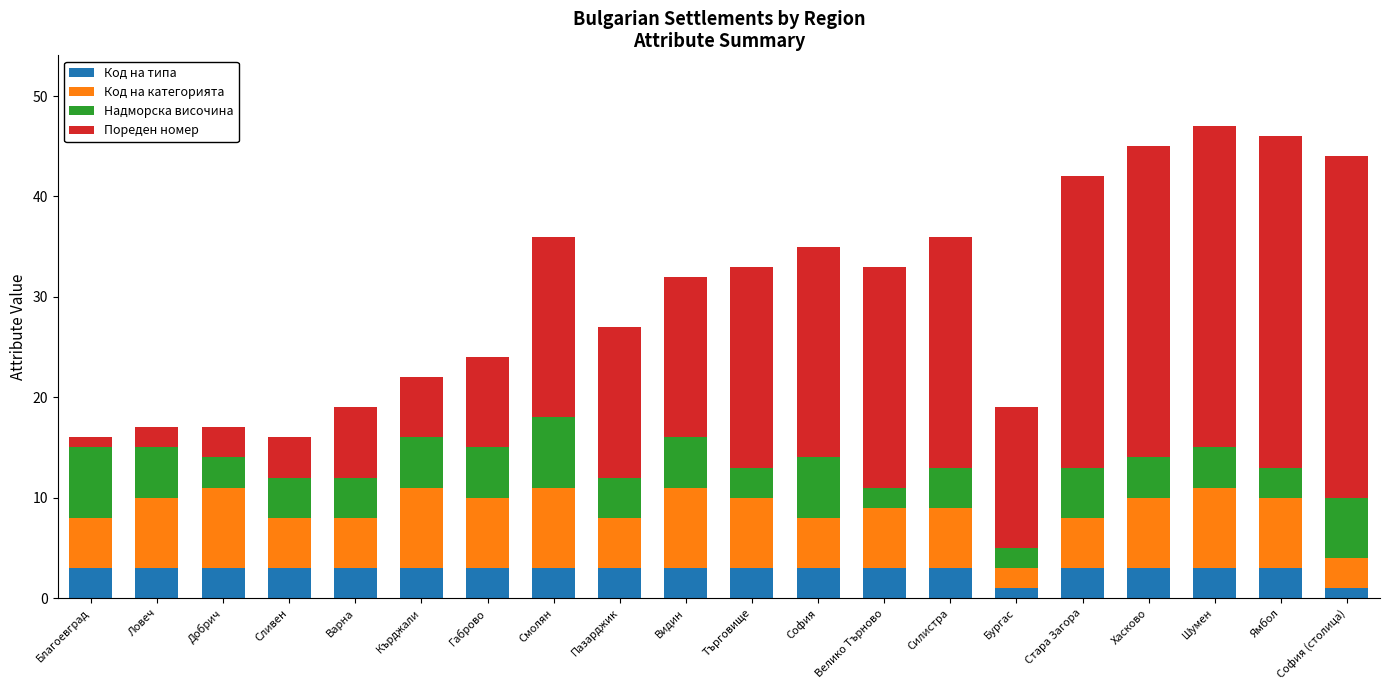

What is the total value across all series at Търговище?

33